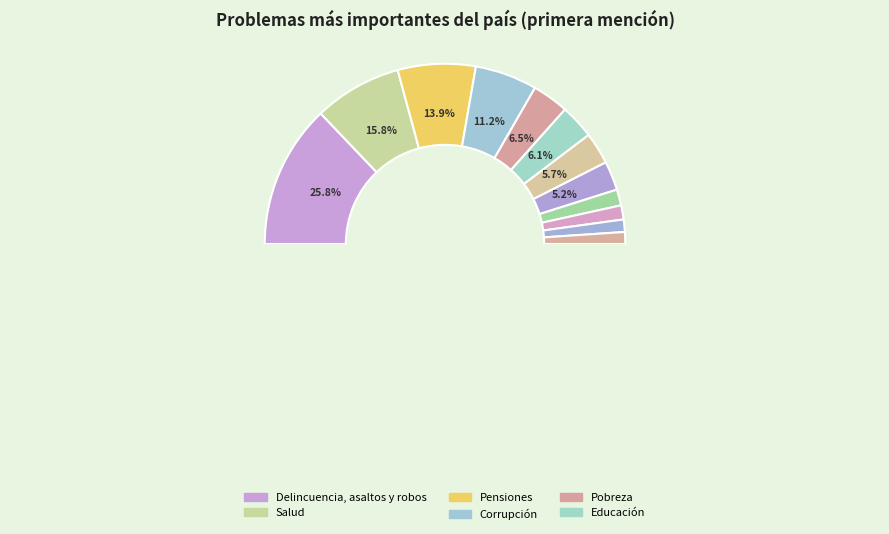

Which slice is the smallest?

Empleo